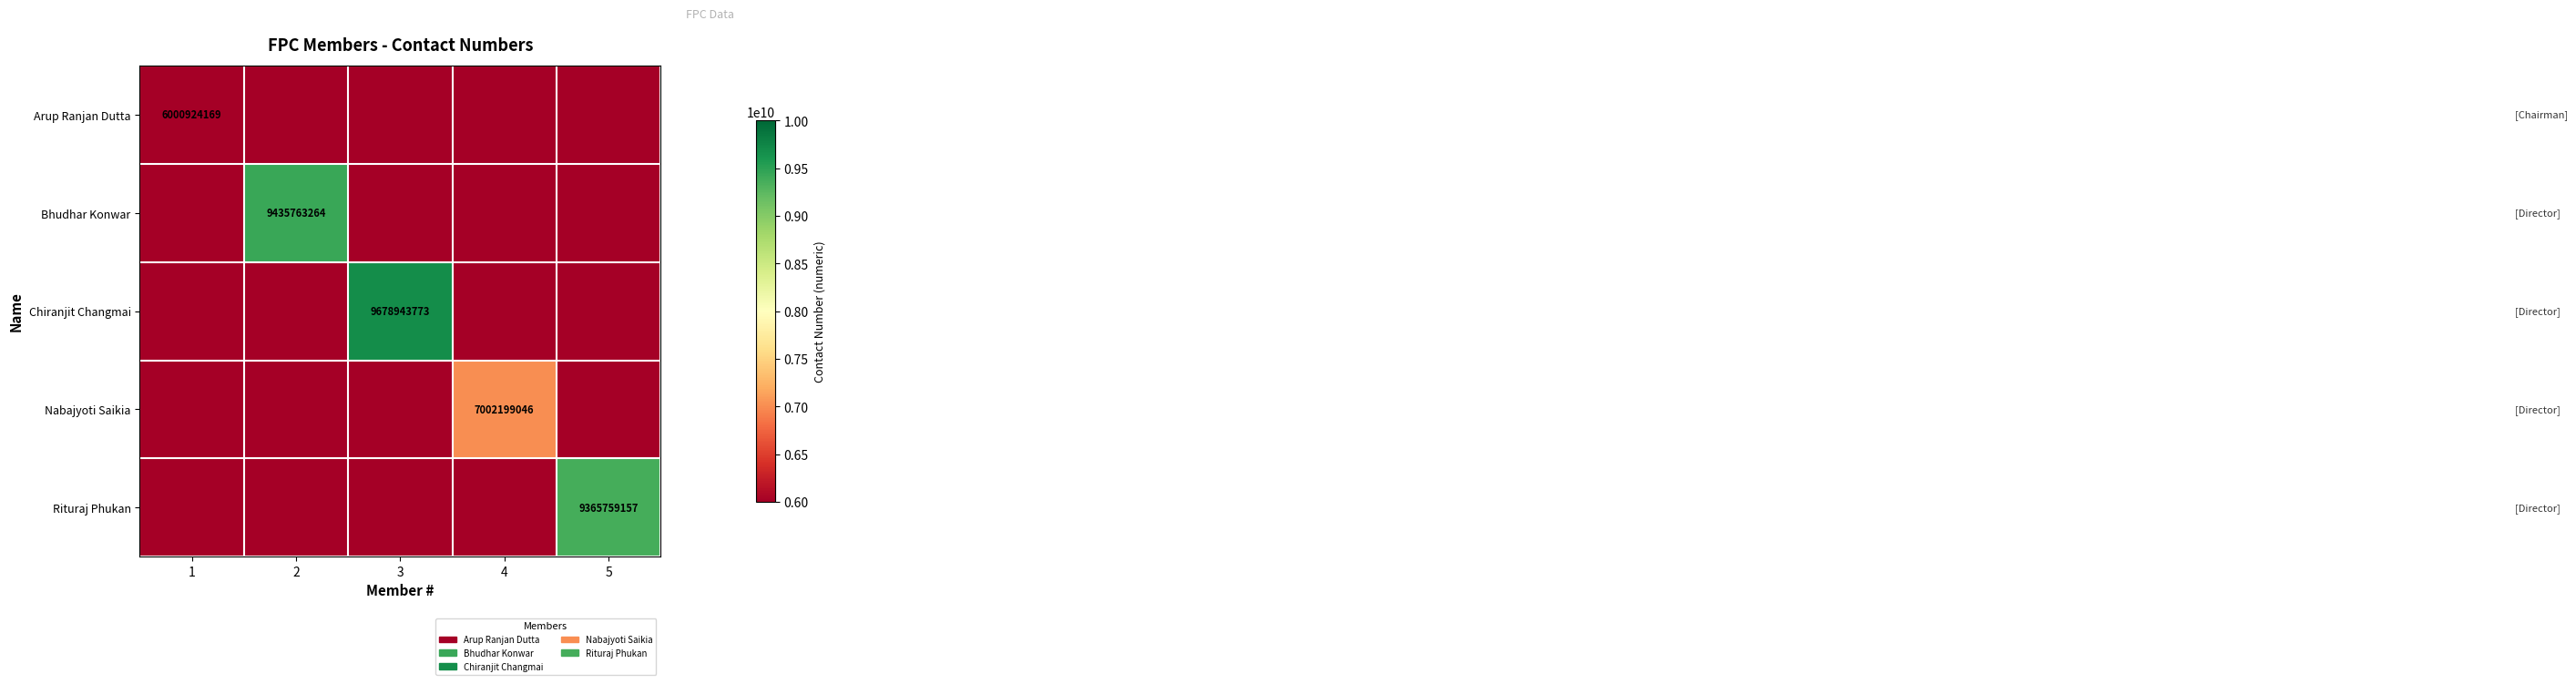

How many series are shown in this chart?

5